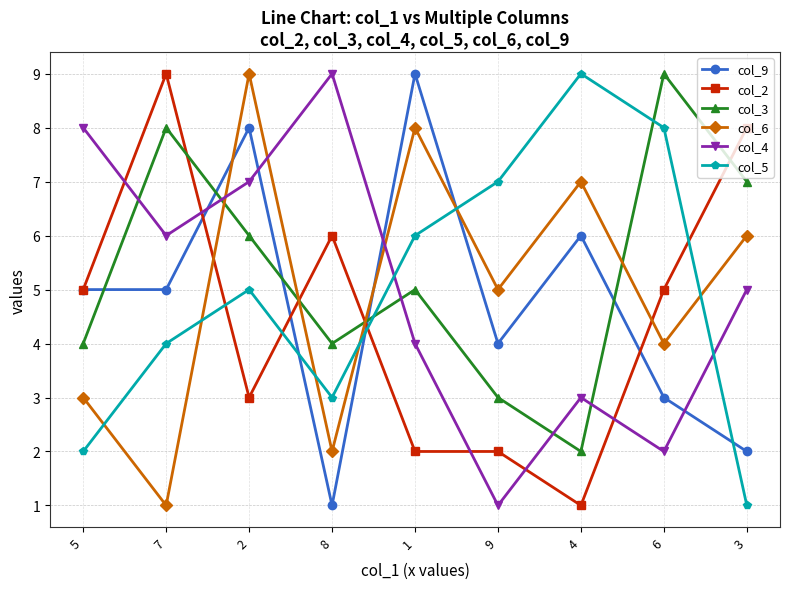

What are all the series names shown in the legend?

col_9, col_2, col_3, col_6, col_4, col_5